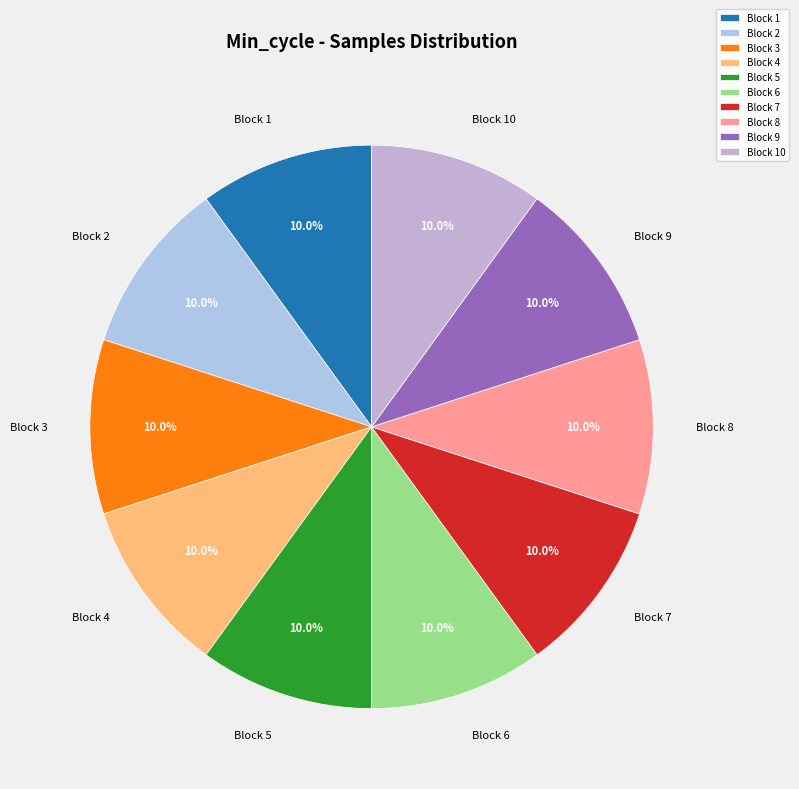

Is Block 4 the majority of the pie?

No